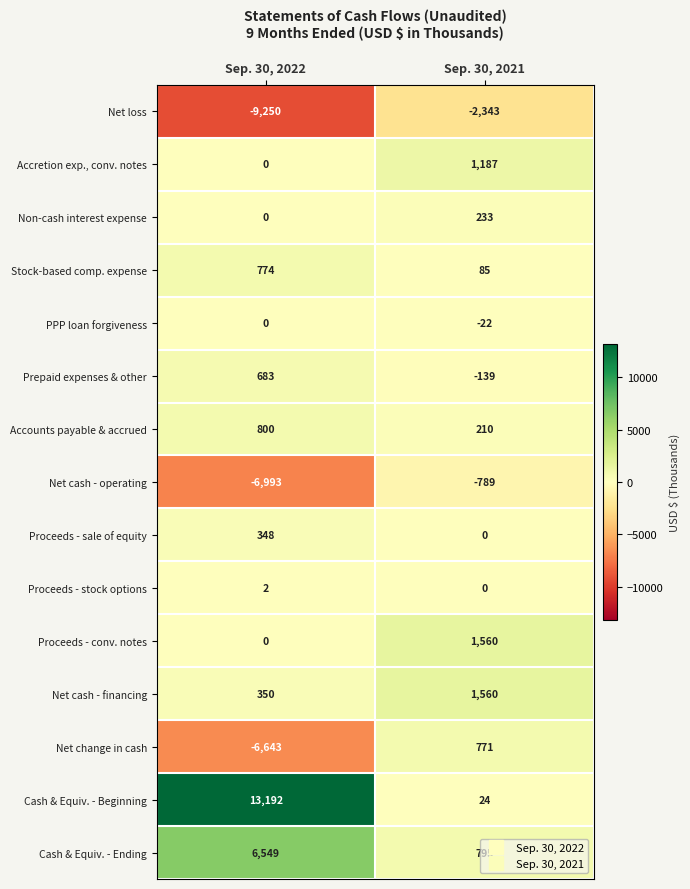

Which series has the largest total across all categories?

Cash & Equiv. - Beginning